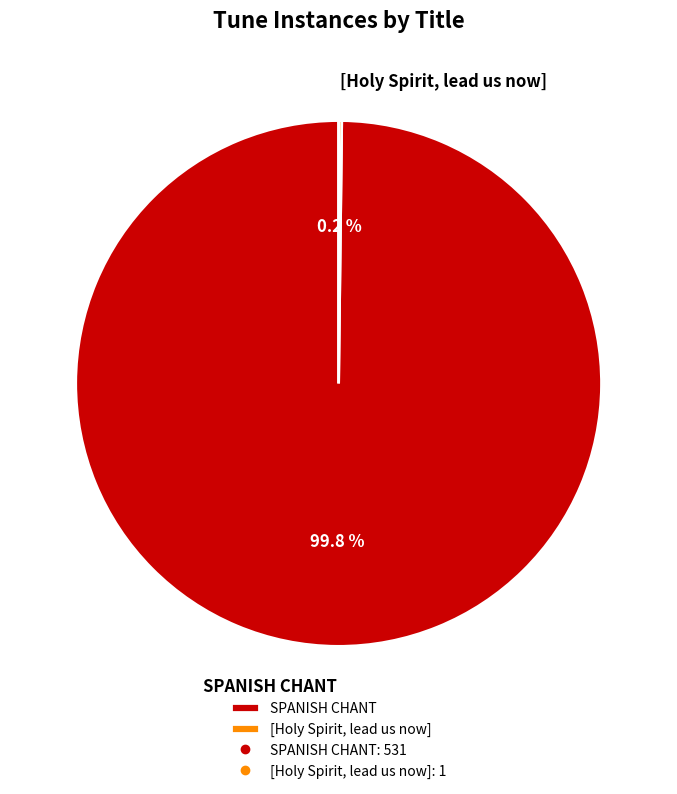

Is there a majority slice in this chart?

Yes